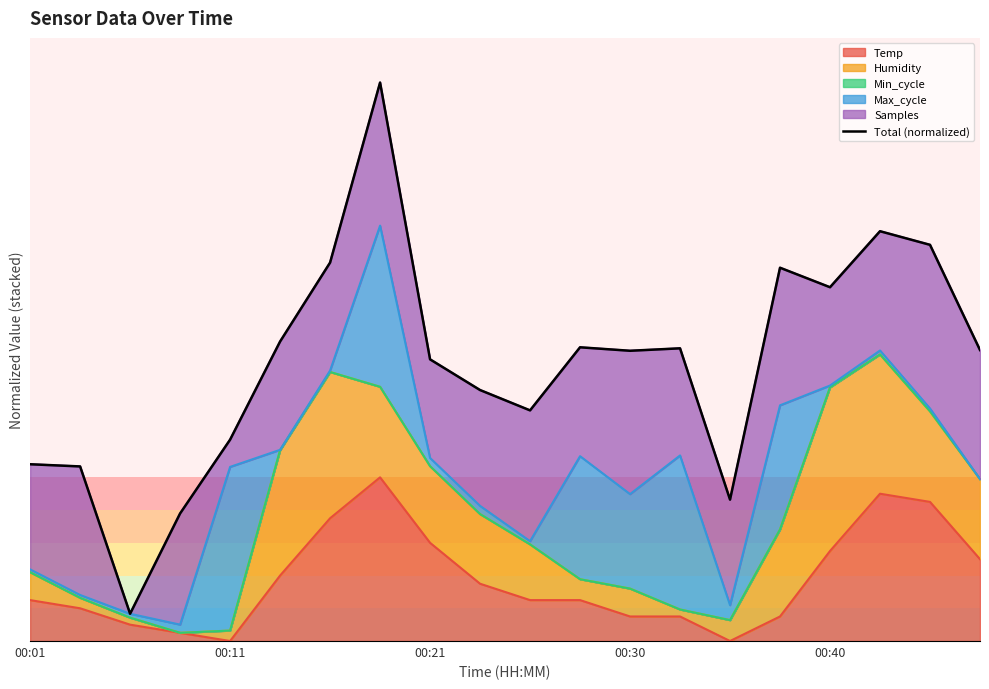

List the labels in order of value, largest first.

7, 17, 18, 6, 15, 16, 5, 11, 13, 19, 12, 8, 9, 10, 00:40, 00:01, 00:11, 14, 00:30, 00:21